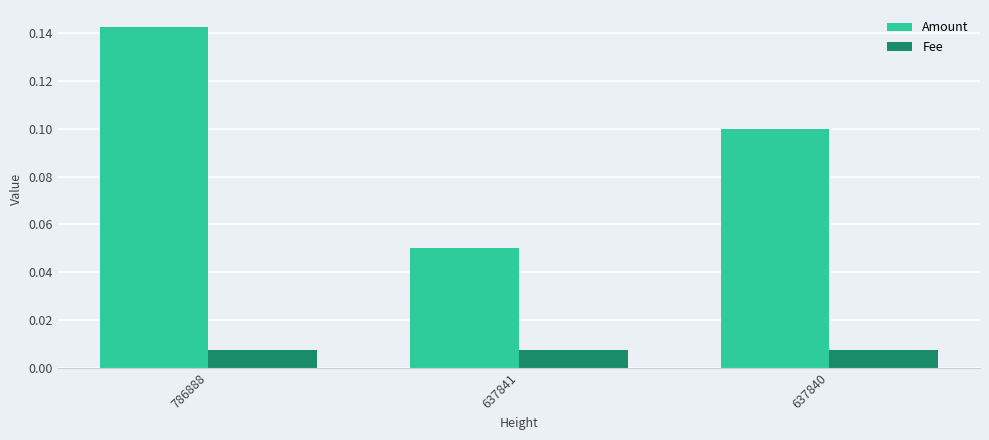

Between 786888 and 637841, which series saw the biggest shift?

Amount